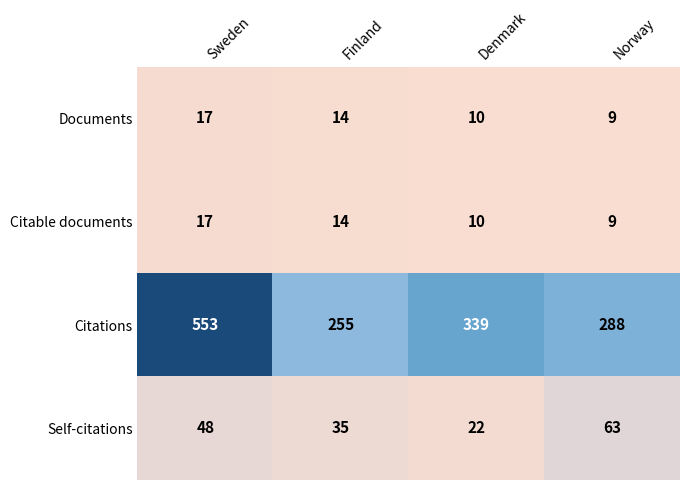

Which series has the largest range (max minus min)?

Citations